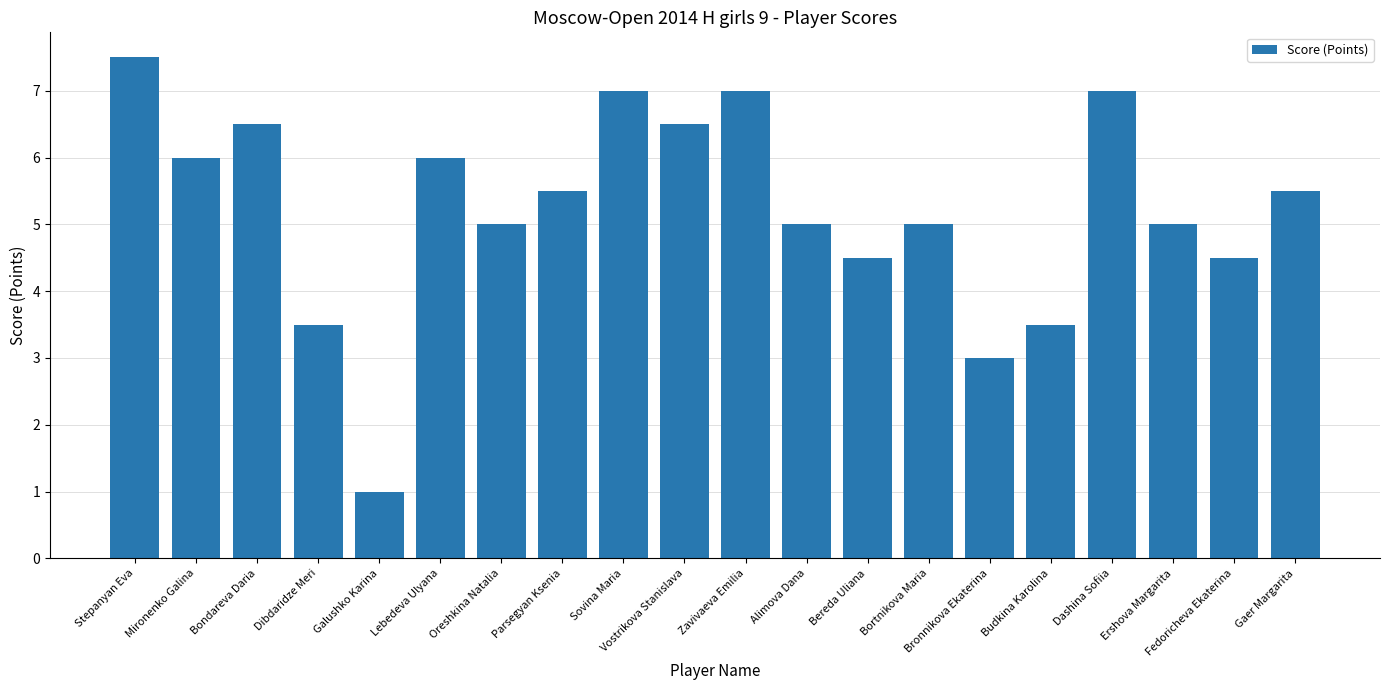

Which category has the highest value across all series?

Stepanyan Eva